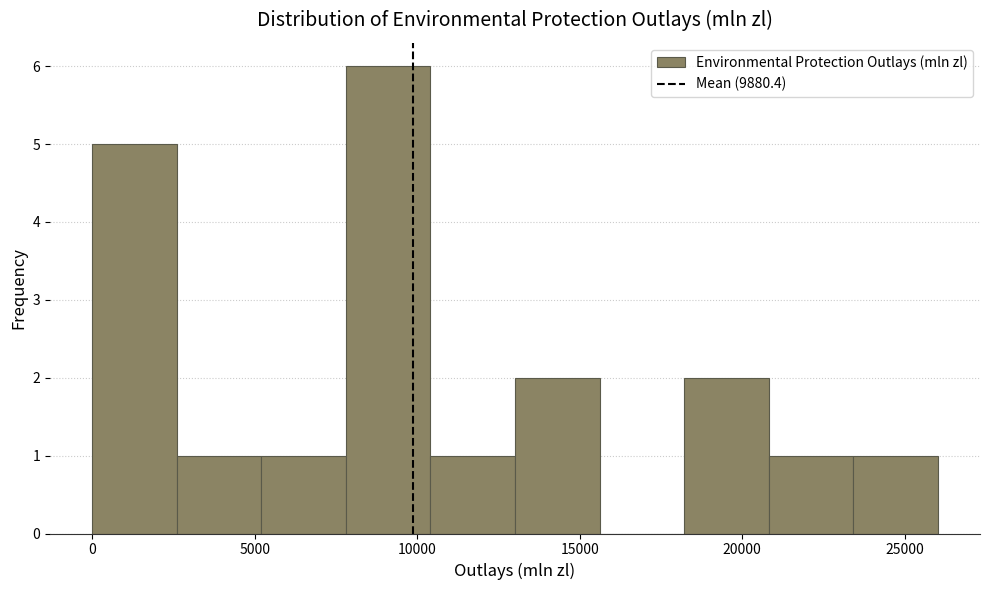

Over which range of the x-axis is the bar tallest?

8000 to 10500